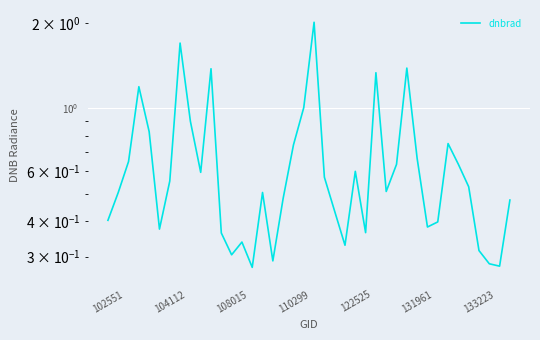

Rank the categories by value from lowest to highest.

14, 38, 37, 16, 12, 36, 23, 13, 11, 25, 131961, 31, 32, 102551, 22, 39, 17, 15, 104112, 27, 35, 133223, 21, 9, 24, 28, 34, 108015, 30, 18, 33, 122525, 8, 19, 110299, 26, 10, 29, 7, 20